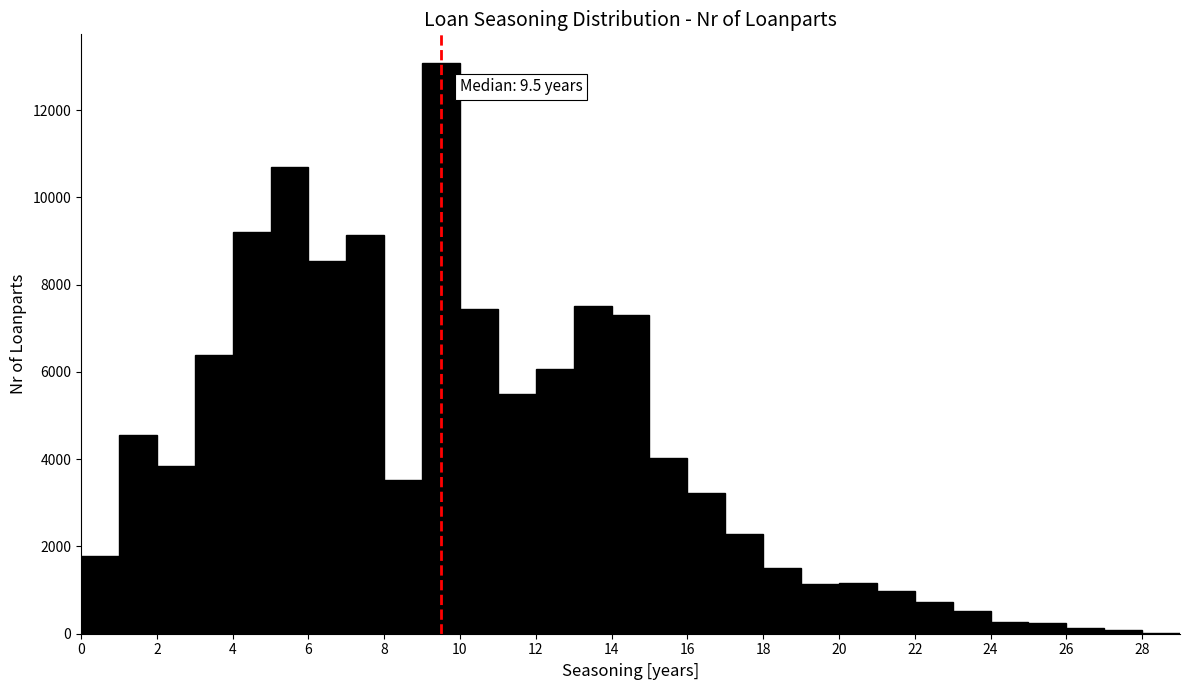

Which range on the x-axis has the tallest bar?

9 to 10